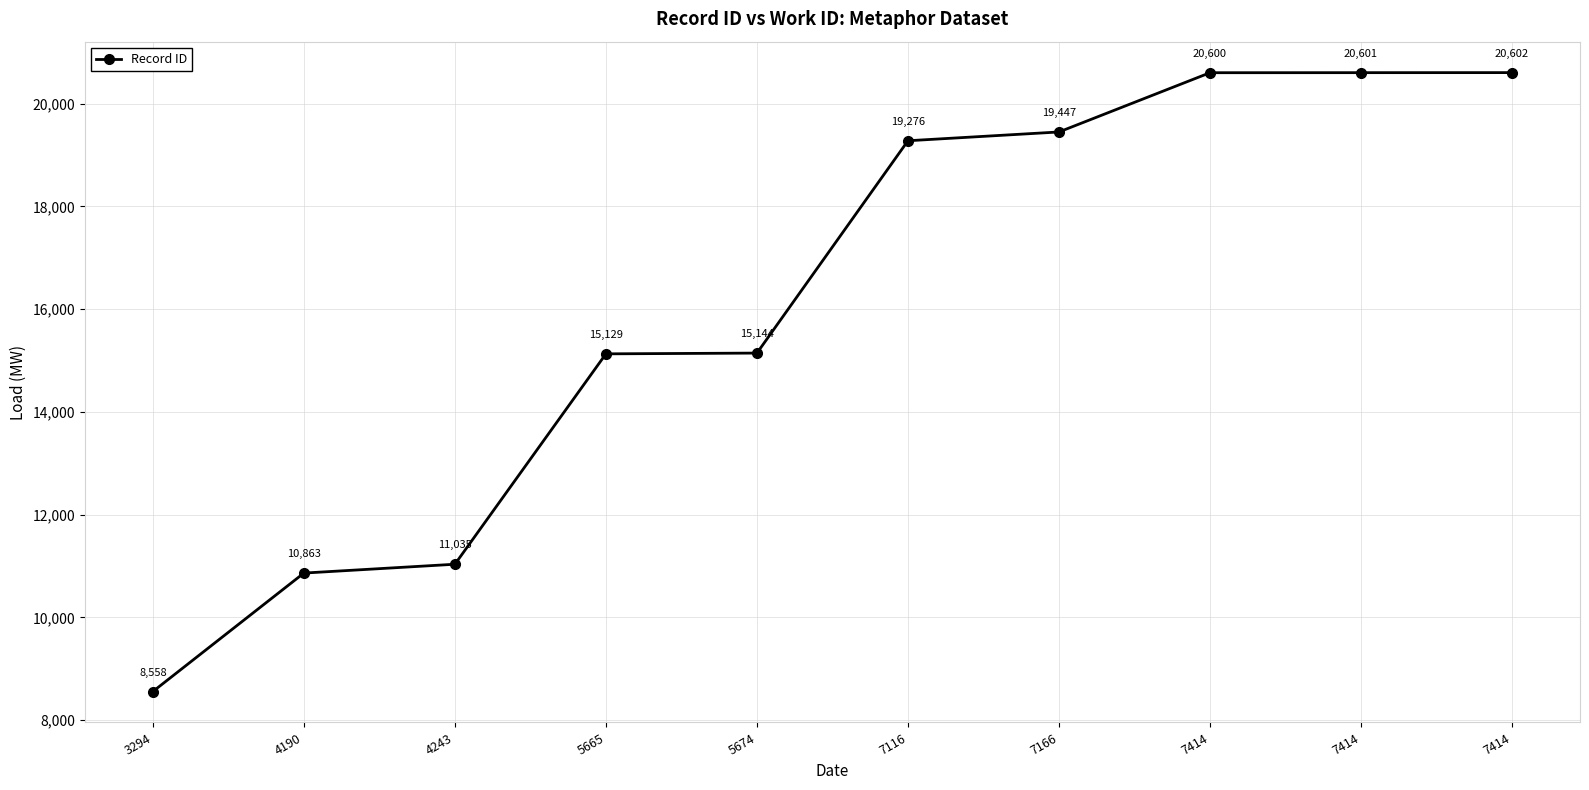

The chart shows a value of 19172 at 4190. True or false?

False